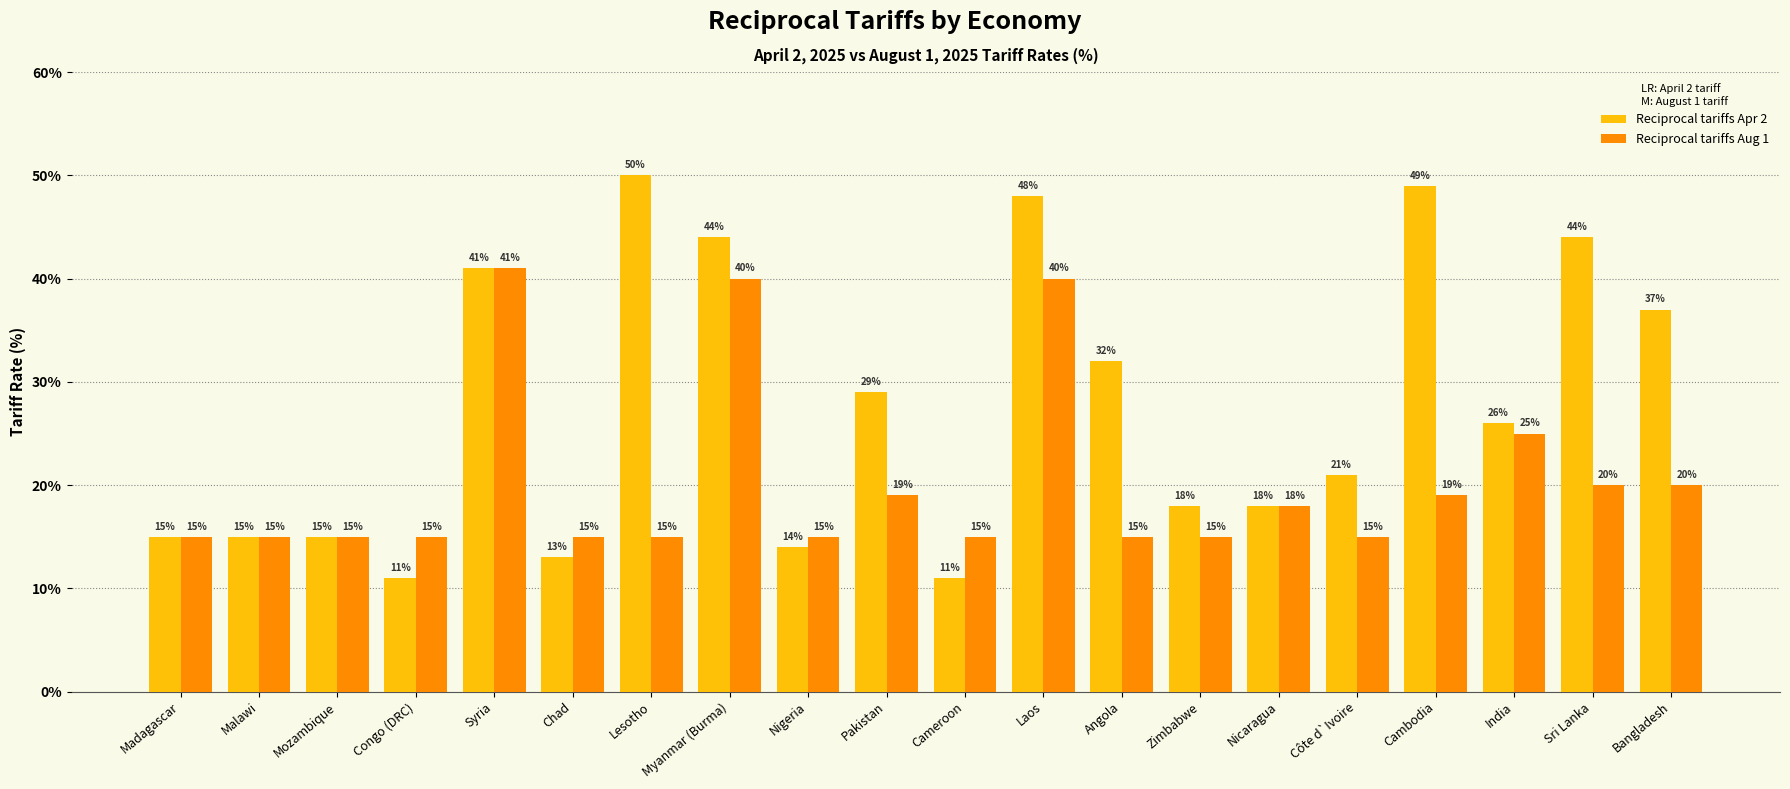

What is the sum of the Reciprocal tariffs Apr 2 values at Angola and Lesotho?

82